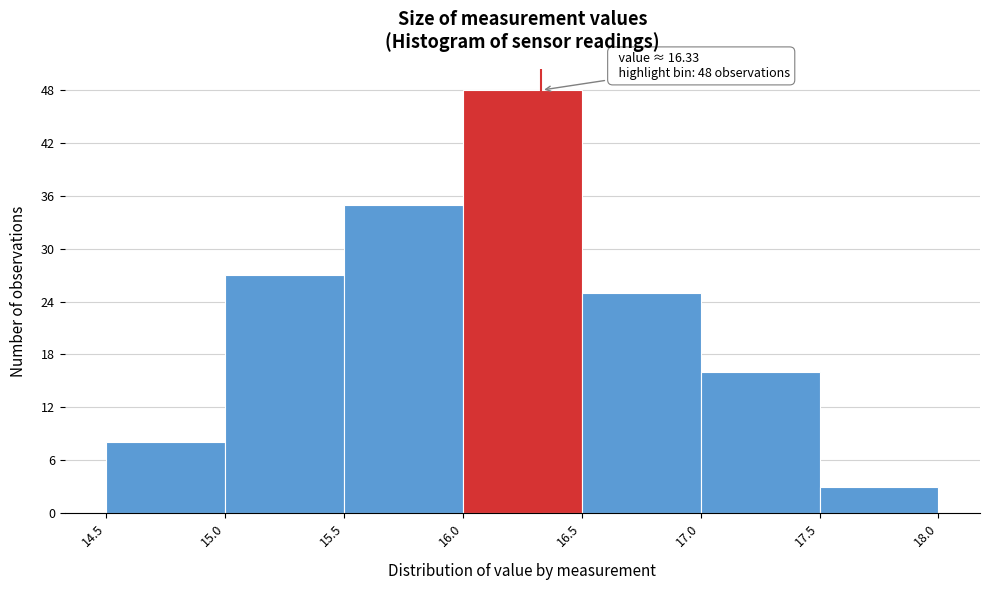

Over which range of the x-axis is the bar tallest?

16.0 to 16.5